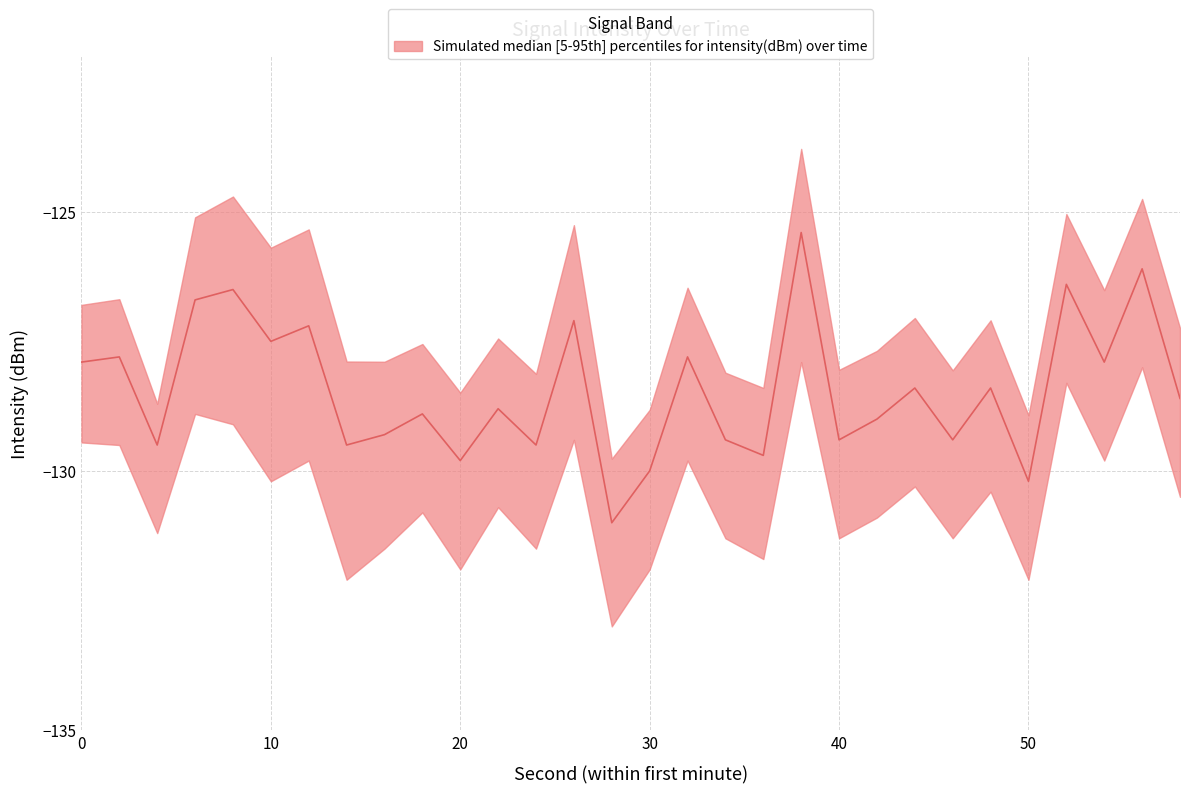

How many lines are shown in the chart?

3